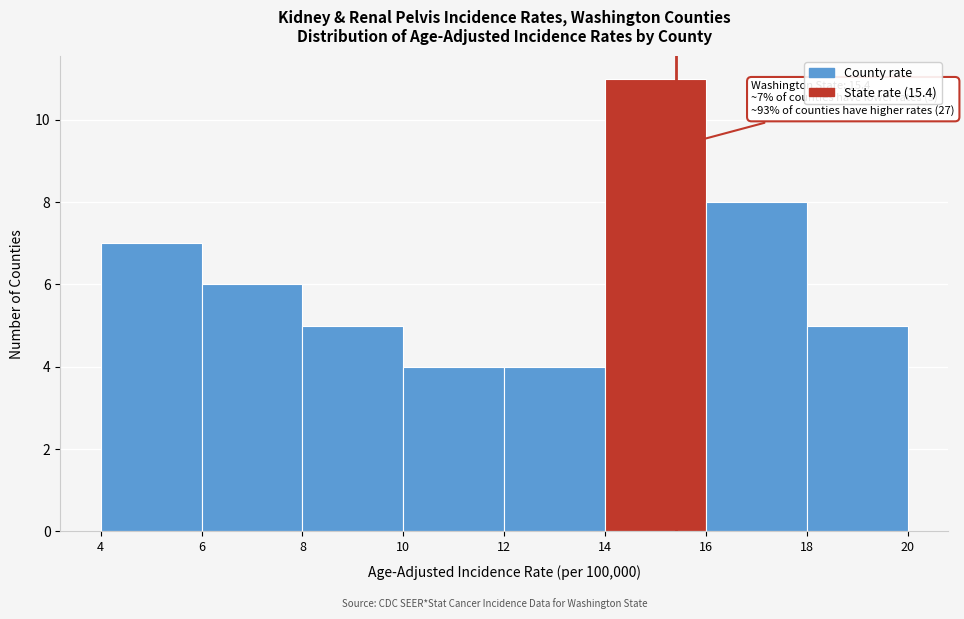

Over which range of the x-axis is the bar tallest?

14 to 16